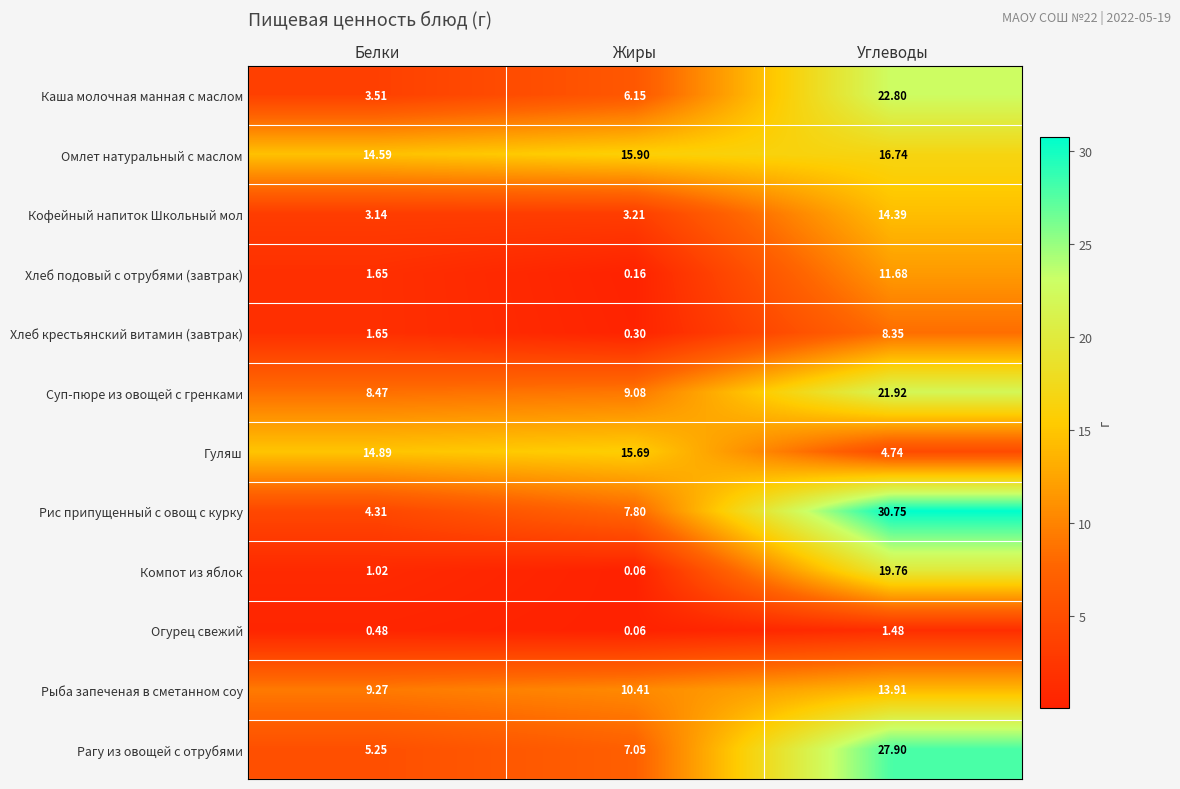

Which series has the largest range (max minus min)?

Рис припущенный с овощ с курку